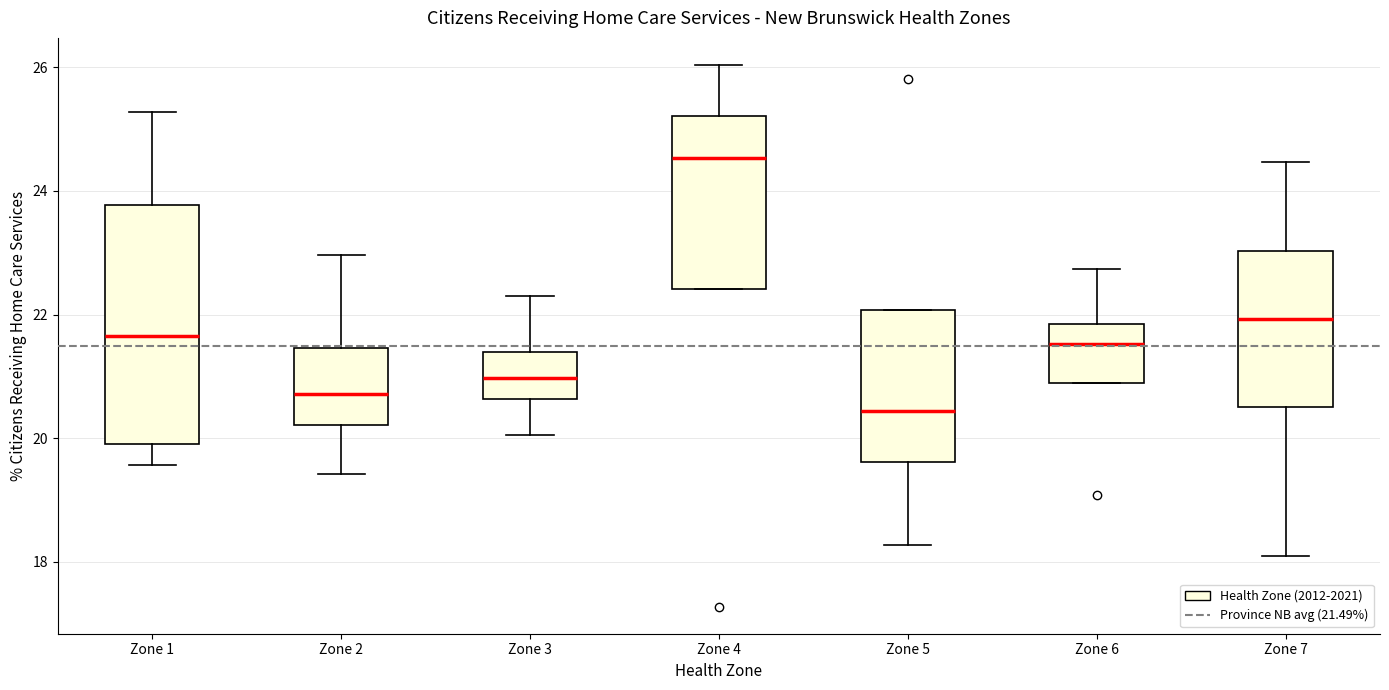

Which box is the tallest, from its lower edge to its upper edge?

Zone 1